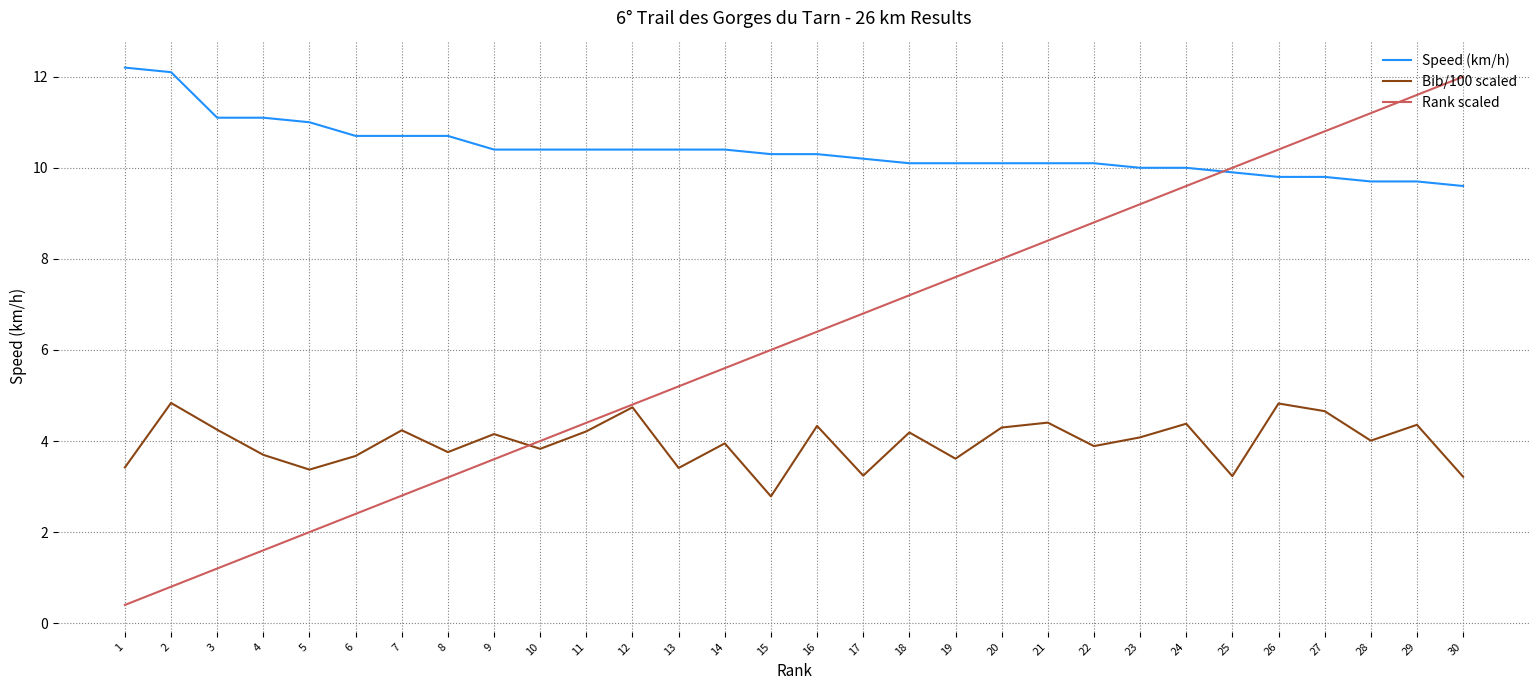

At which category is the sum across all series the highest?

29